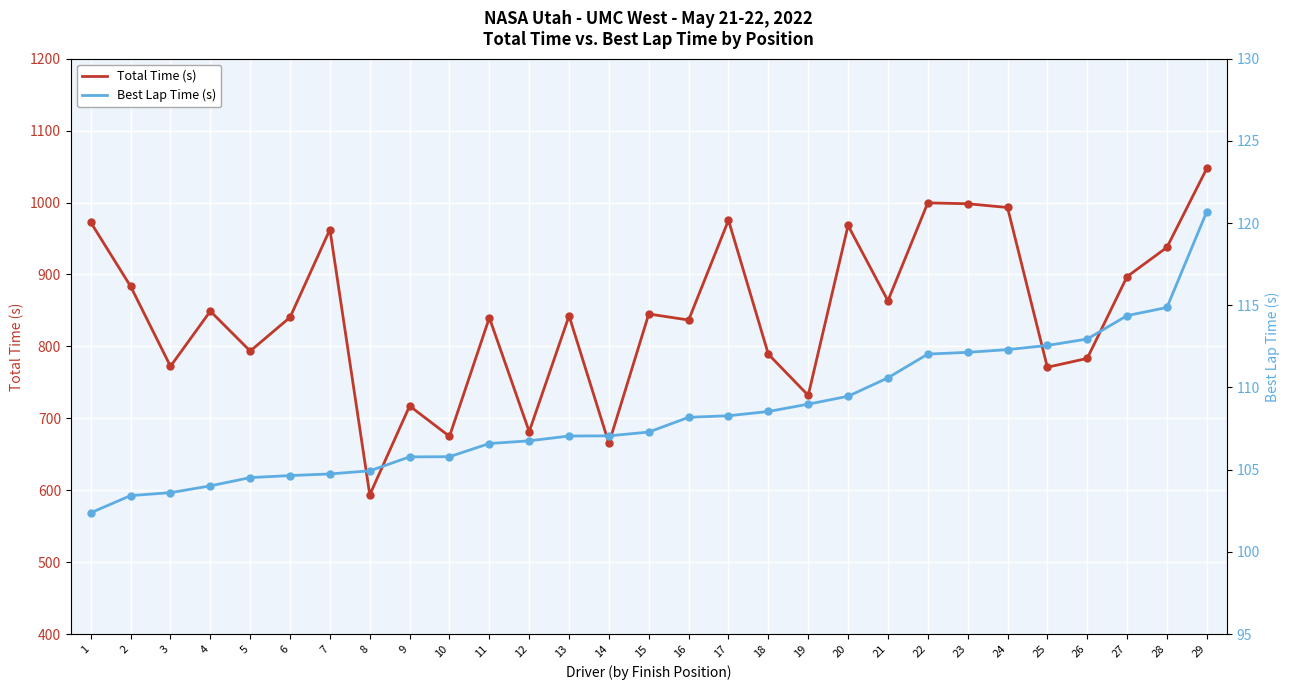

What is the maximum value for Best Lap Time (s)?

120.7